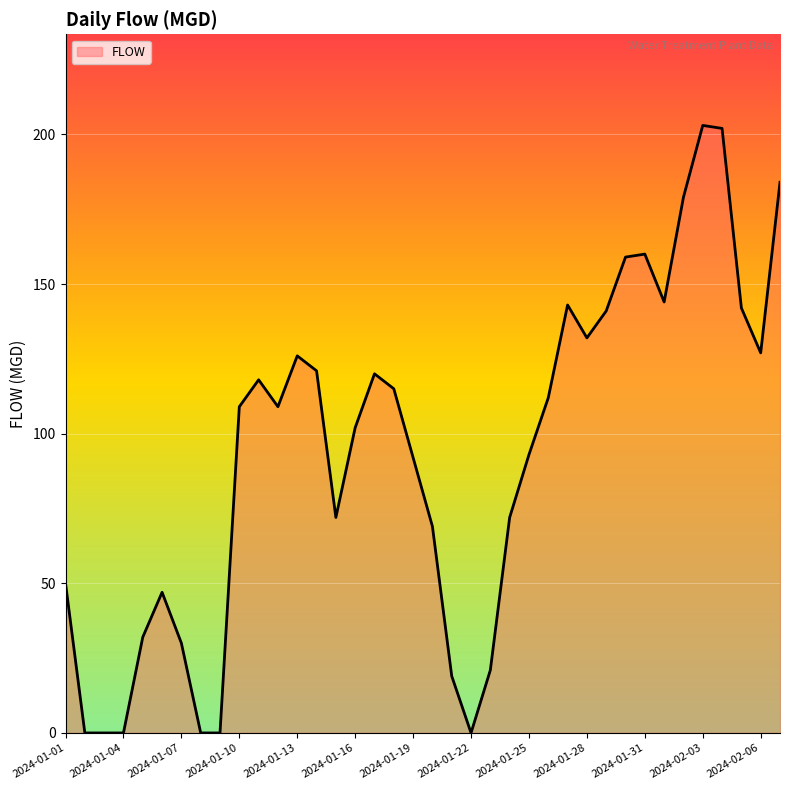

What is the greatest value displayed?

203